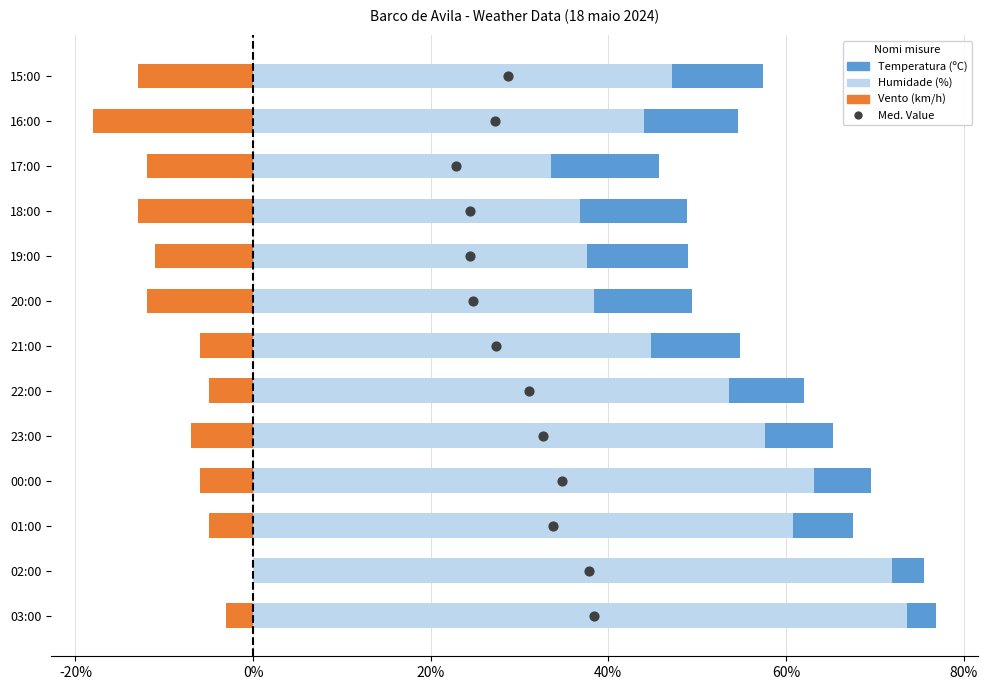

What is the total value across all series at 20%?

66.6